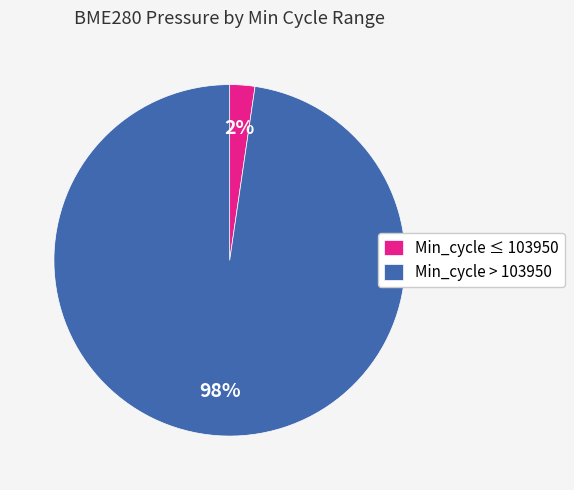

How many slices are in this pie chart?

2